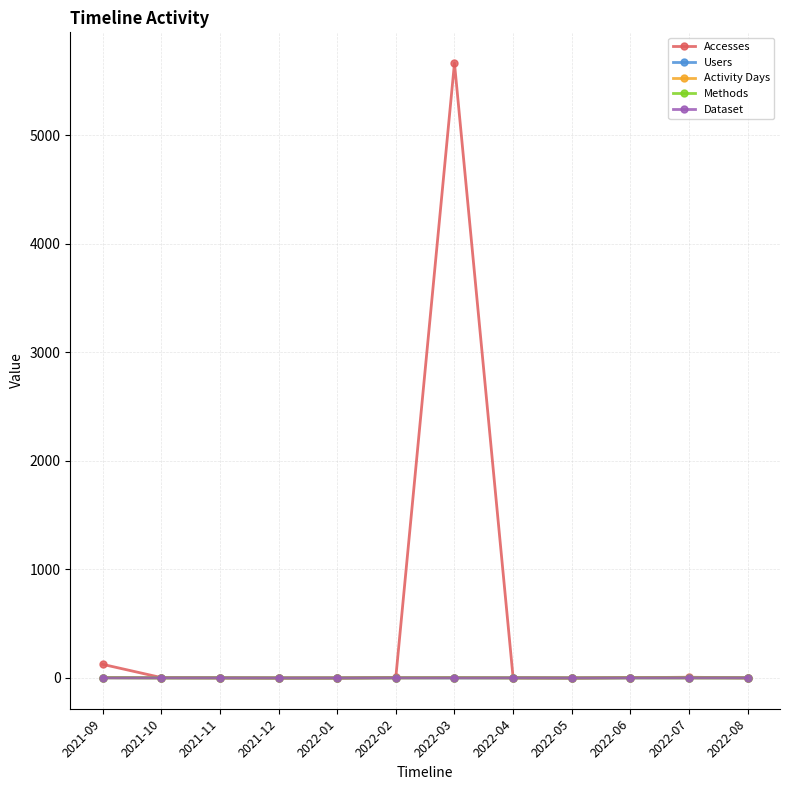

The Methods series shows 0 at 2022-01. True or false?

True